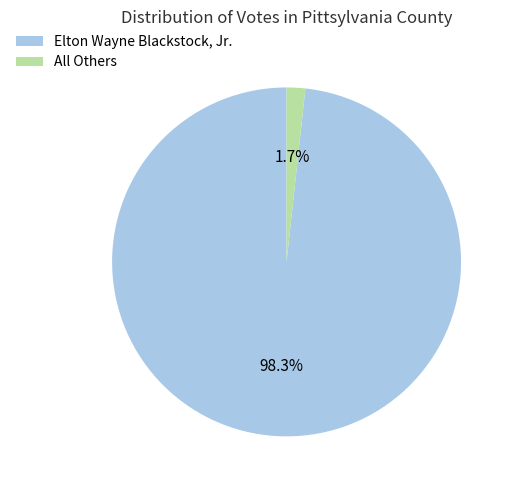

What is the smallest slice in the pie chart?

All Others